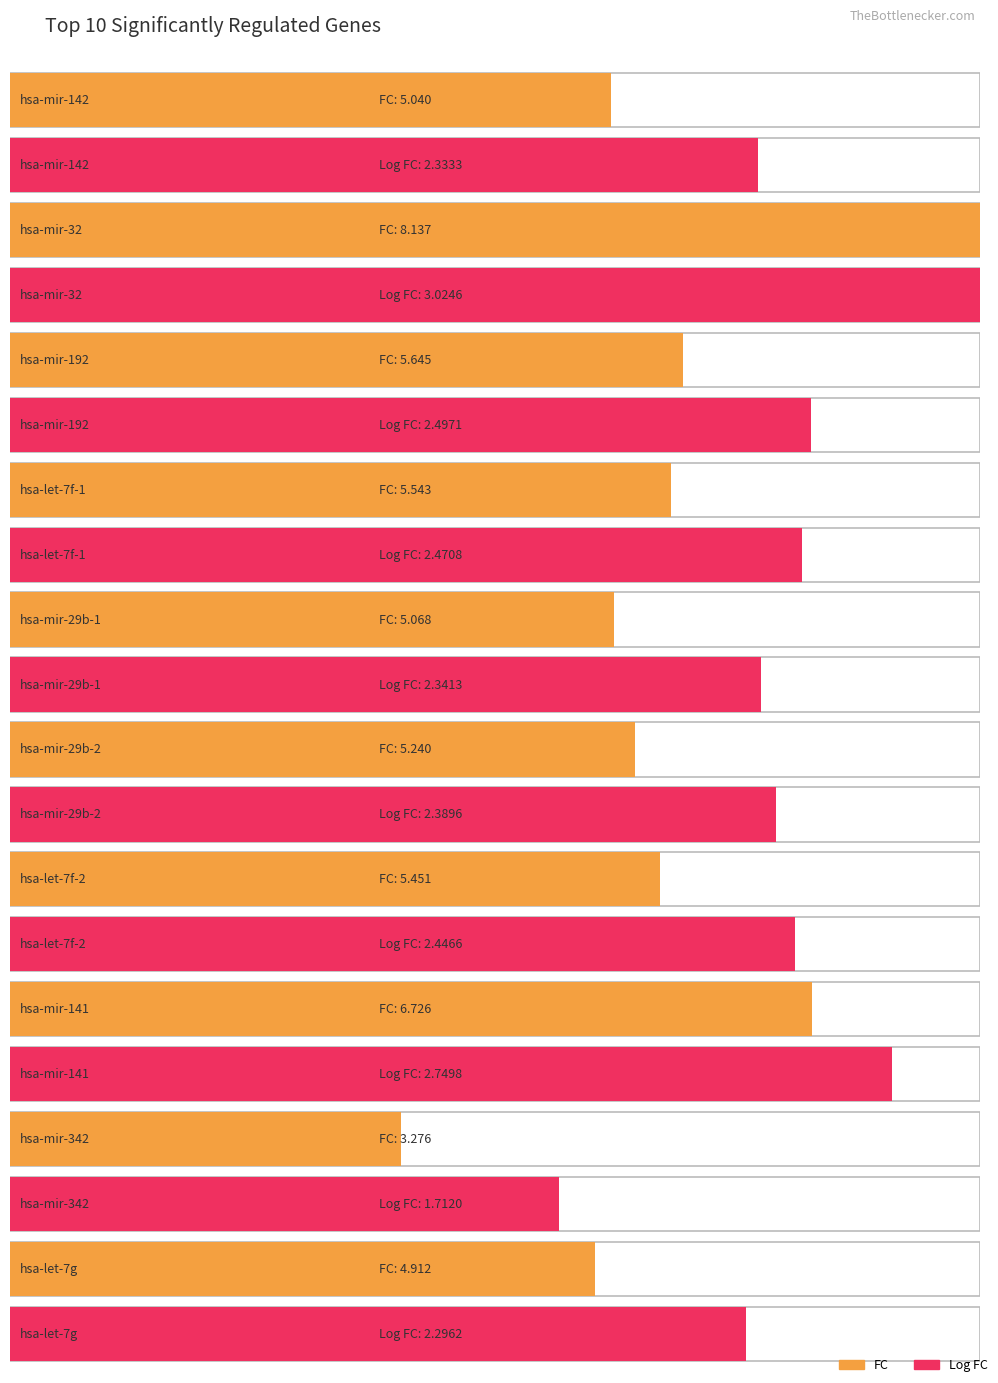

What is the difference between the maximum and second lowest values?

3.2